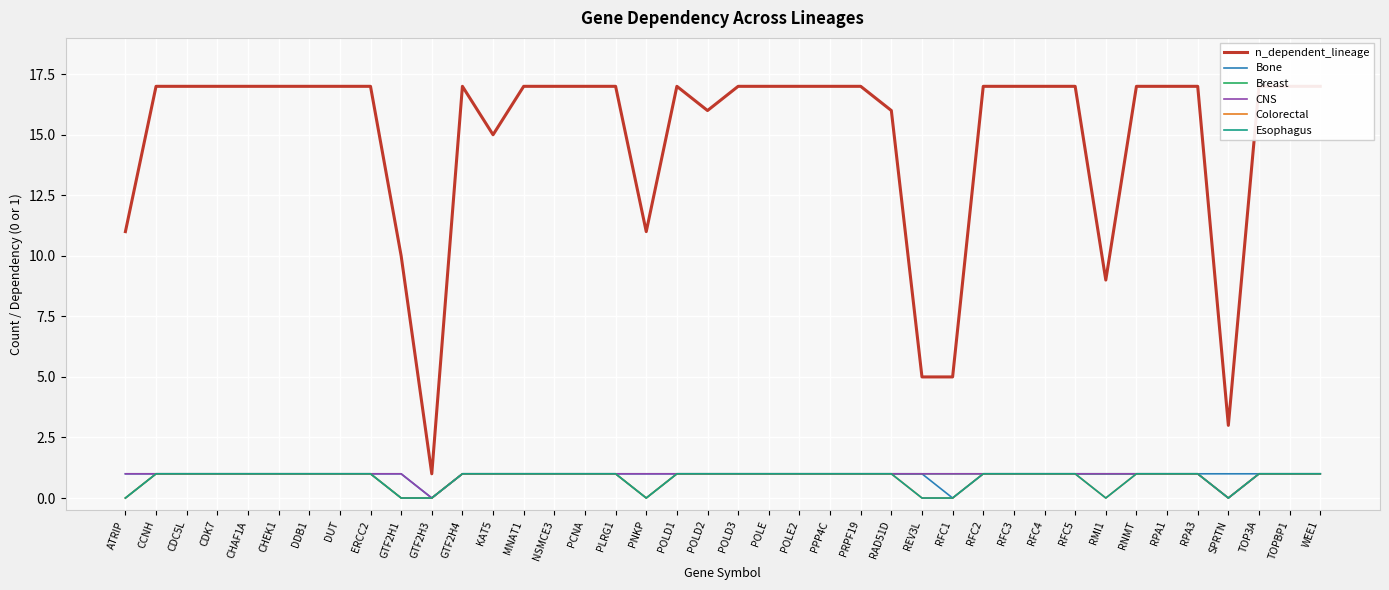

Reading right to left, transcribe all the data shown in this chart.

n_dependent_lineage: 17	17	17	3	17	17	17	9	17	17	17	17	5	5	16	17	17	17	17	17	16	17	11	17	17	17	17	15	17	1	10	17	17	17	17	17	17	17	17	11
Bone: 1	1	1	1	1	1	1	1	1	1	1	1	0	1	1	1	1	1	1	1	1	1	1	1	1	1	1	1	1	0	1	1	1	1	1	1	1	1	1	1
Breast: 1	1	1	0	1	1	1	1	1	1	1	1	1	1	1	1	1	1	1	1	1	1	0	1	1	1	1	1	1	0	0	1	1	1	1	1	1	1	1	0
CNS: 1	1	1	0	1	1	1	1	1	1	1	1	1	1	1	1	1	1	1	1	1	1	1	1	1	1	1	1	1	0	1	1	1	1	1	1	1	1	1	1
Colorectal: 1	1	1	0	1	1	1	0	1	1	1	1	0	0	1	1	1	1	1	1	1	1	0	1	1	1	1	1	1	0	0	1	1	1	1	1	1	1	1	0
Esophagus: 1	1	1	0	1	1	1	0	1	1	1	1	0	0	1	1	1	1	1	1	1	1	0	1	1	1	1	1	1	0	0	1	1	1	1	1	1	1	1	0